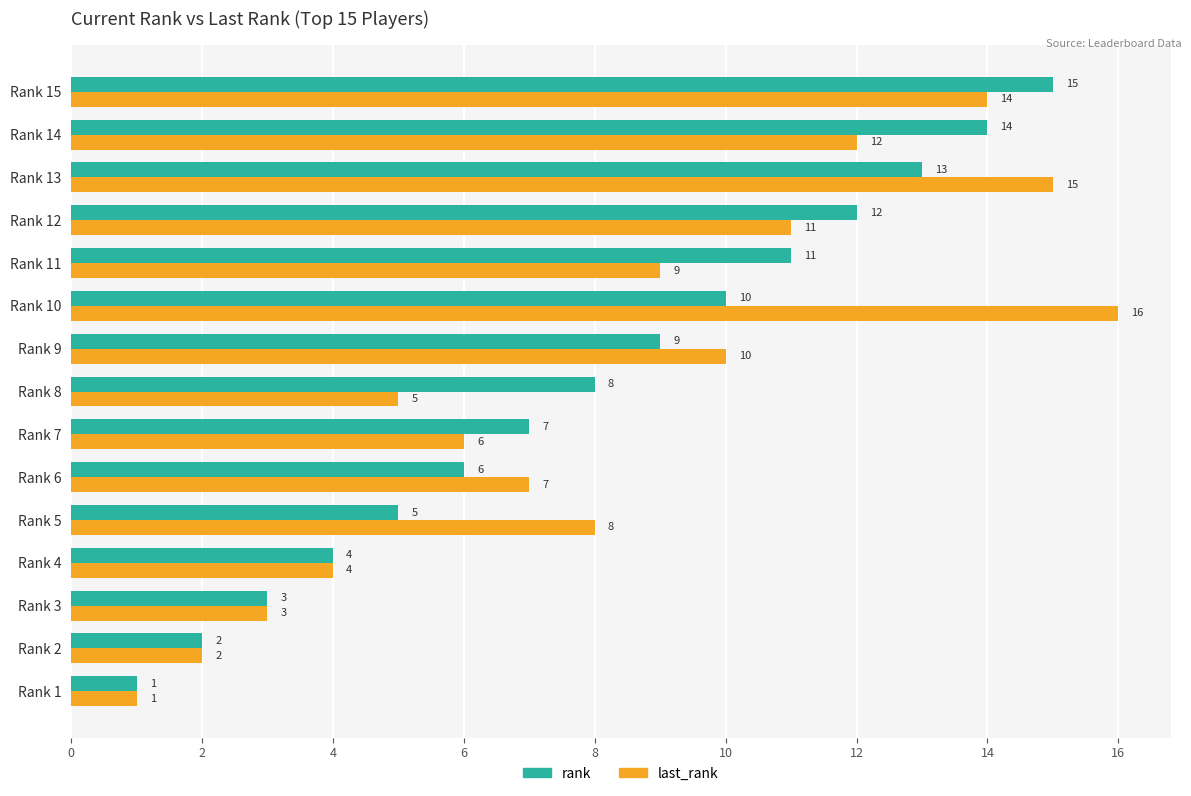

Which series has the widest spread of values?

last_rank